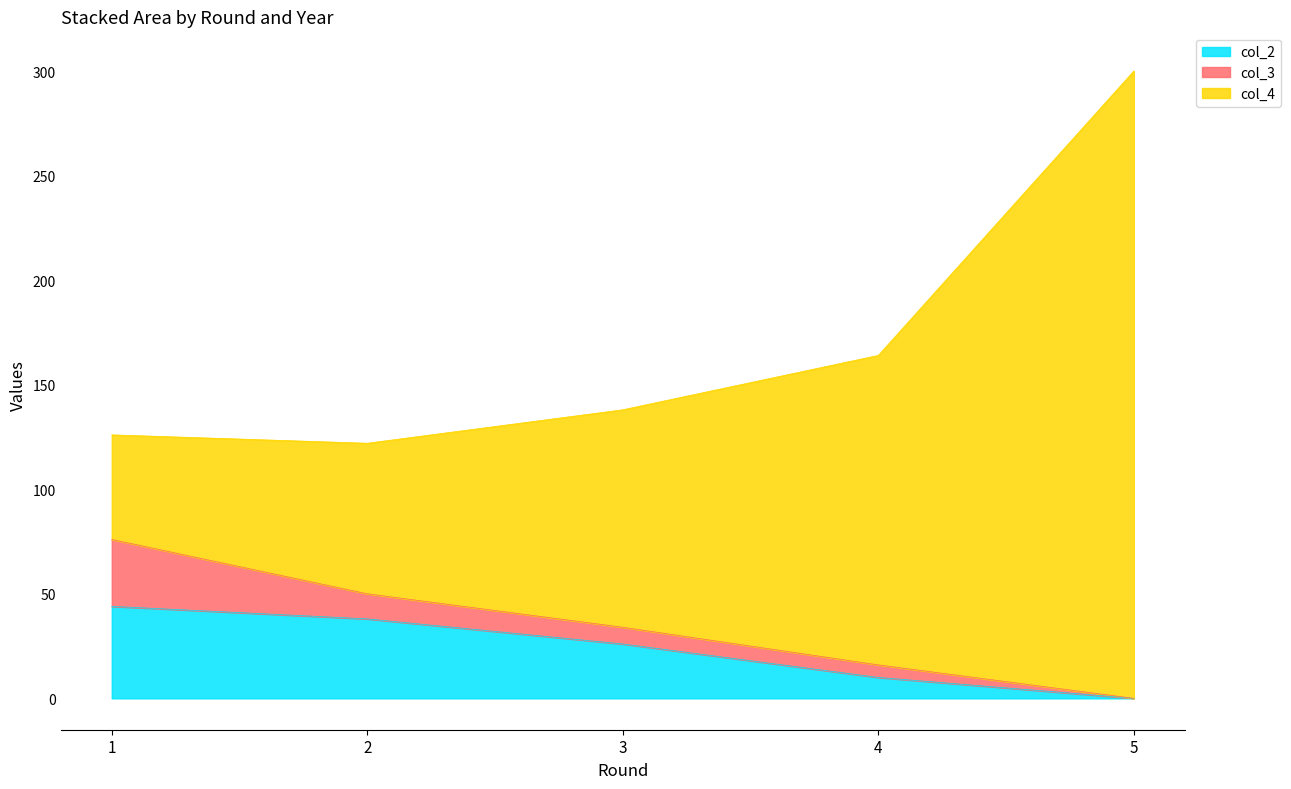

The col_2 series shows 38 at 2. True or false?

True